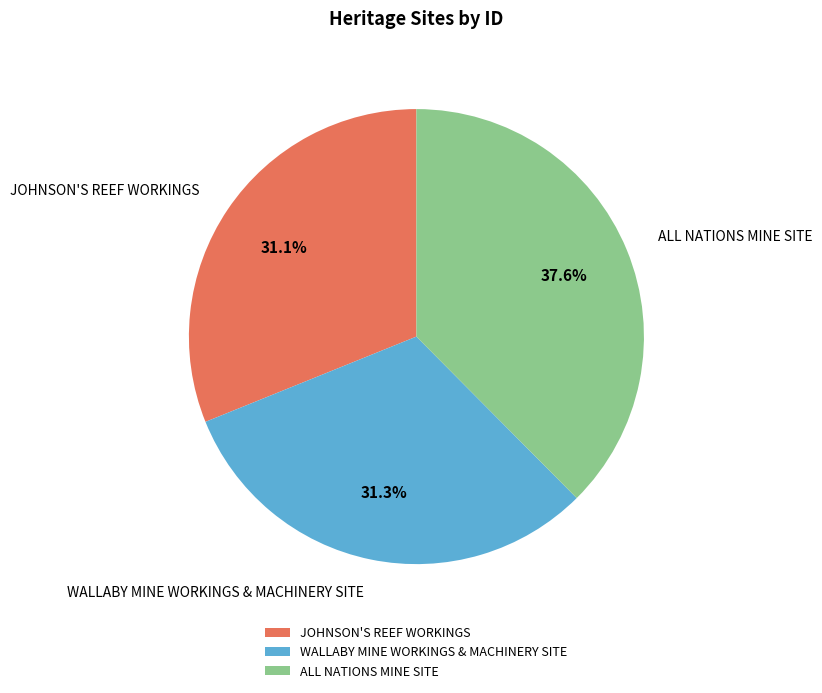

Which category has the biggest portion of the pie?

ALL NATIONS MINE SITE